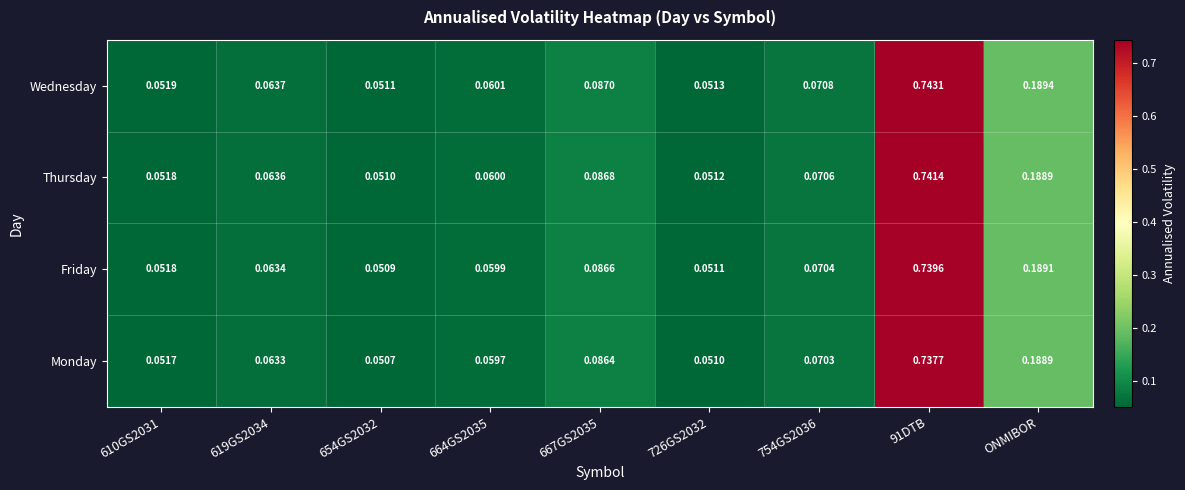

Which series has the widest spread of values?

Wednesday